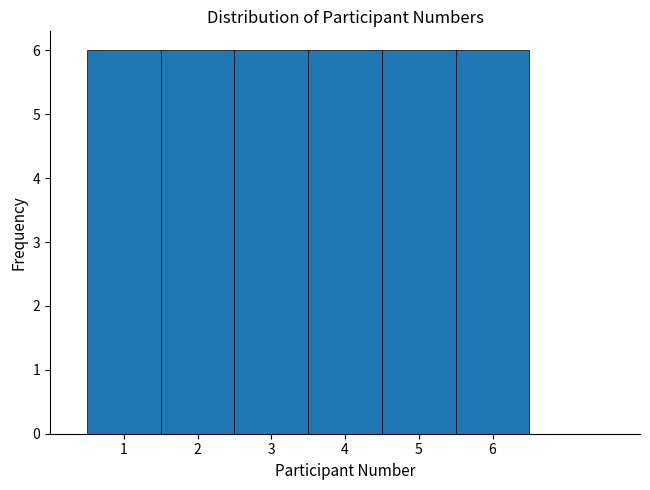

Reading left to right, list every bar in this chart as the range it spans on the x-axis followed by its height. The values are not printed on the chart, so give them approximately, as read against the axis.

0.5 to 1.5: 6
1.5 to 2.5: 6
2.5 to 3.5: 6
3.5 to 4.5: 6
4.5 to 5.5: 6
5.5 to 6.5: 6